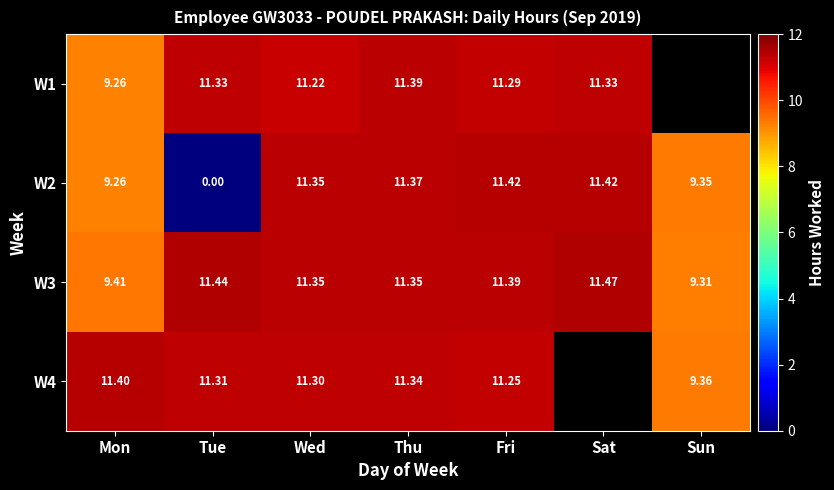

The W1 series shows 3.9 at Tue. True or false?

False